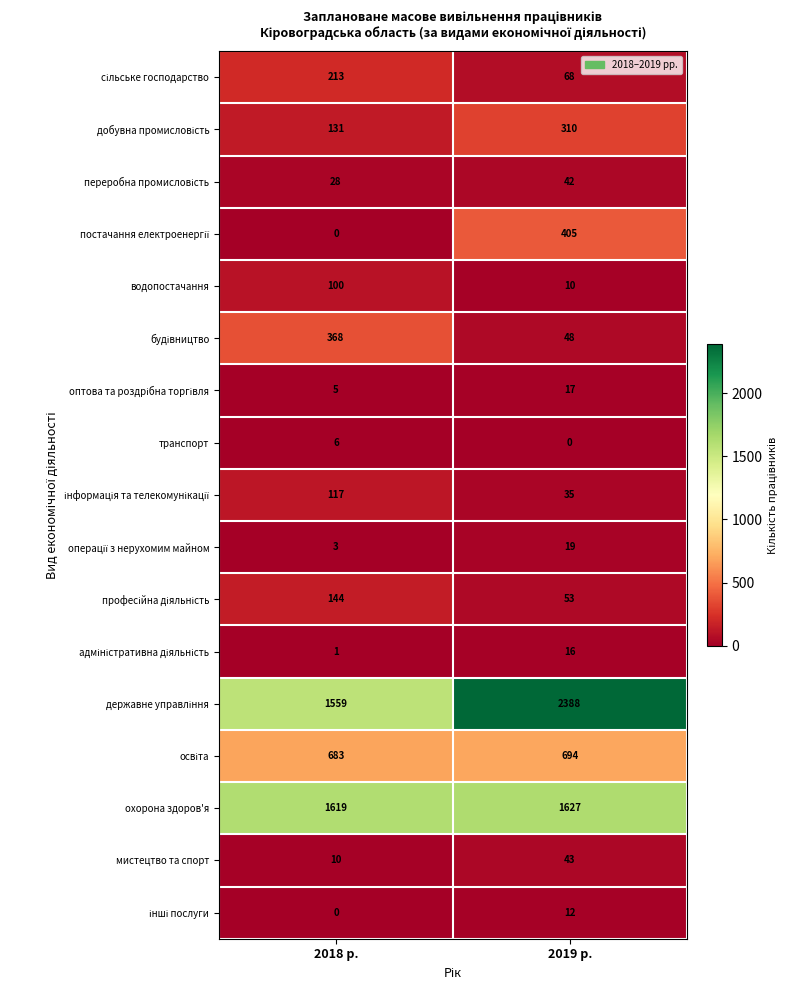

The охорона здоров'я series shows 1619 at 2018 р.. True or false?

True